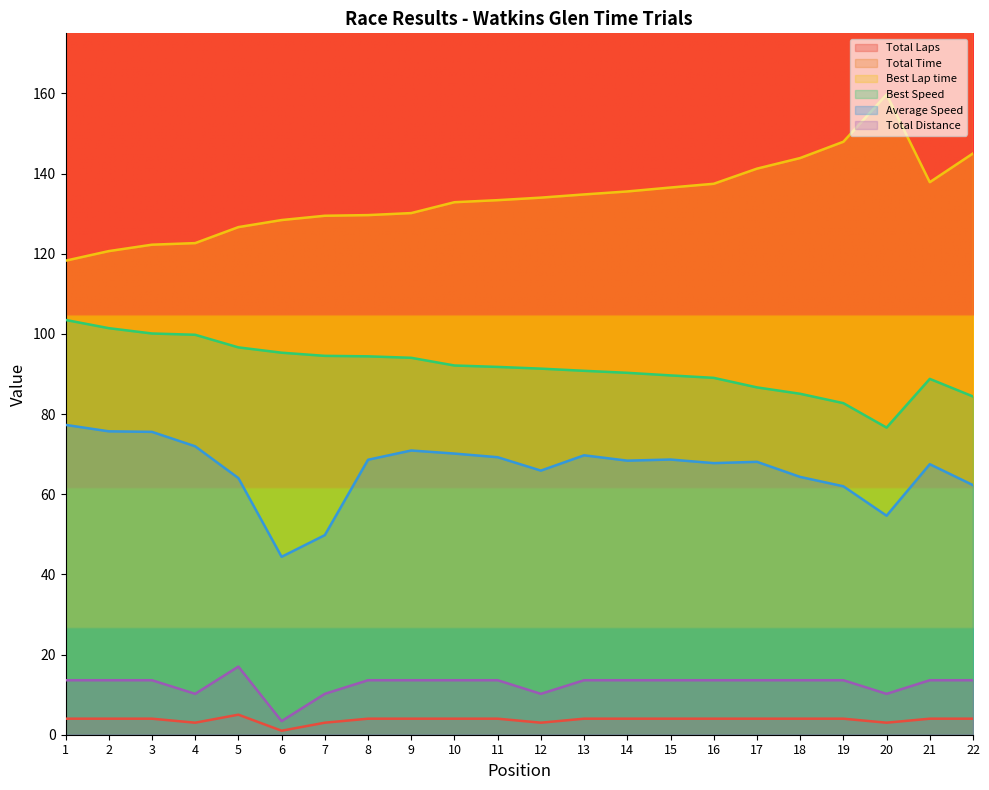

How many data points in Average Speed are less than 68?

10